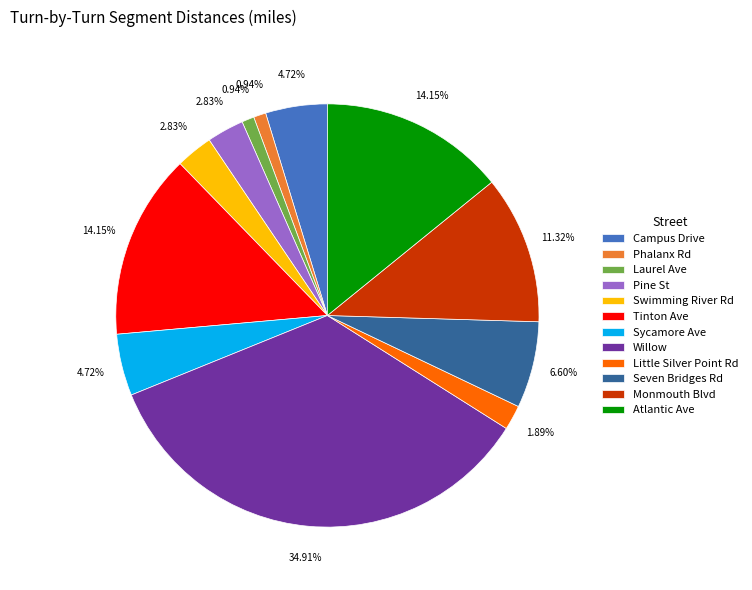

Does Monmouth Blvd represent more than half of the total?

No